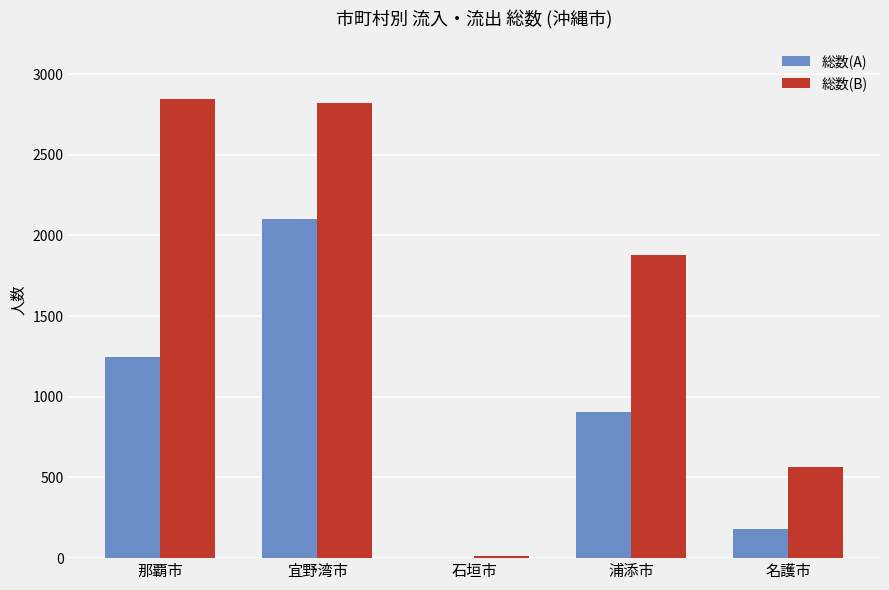

True or false: 総数(B) has a value of 4927 at 宜野湾市.

False